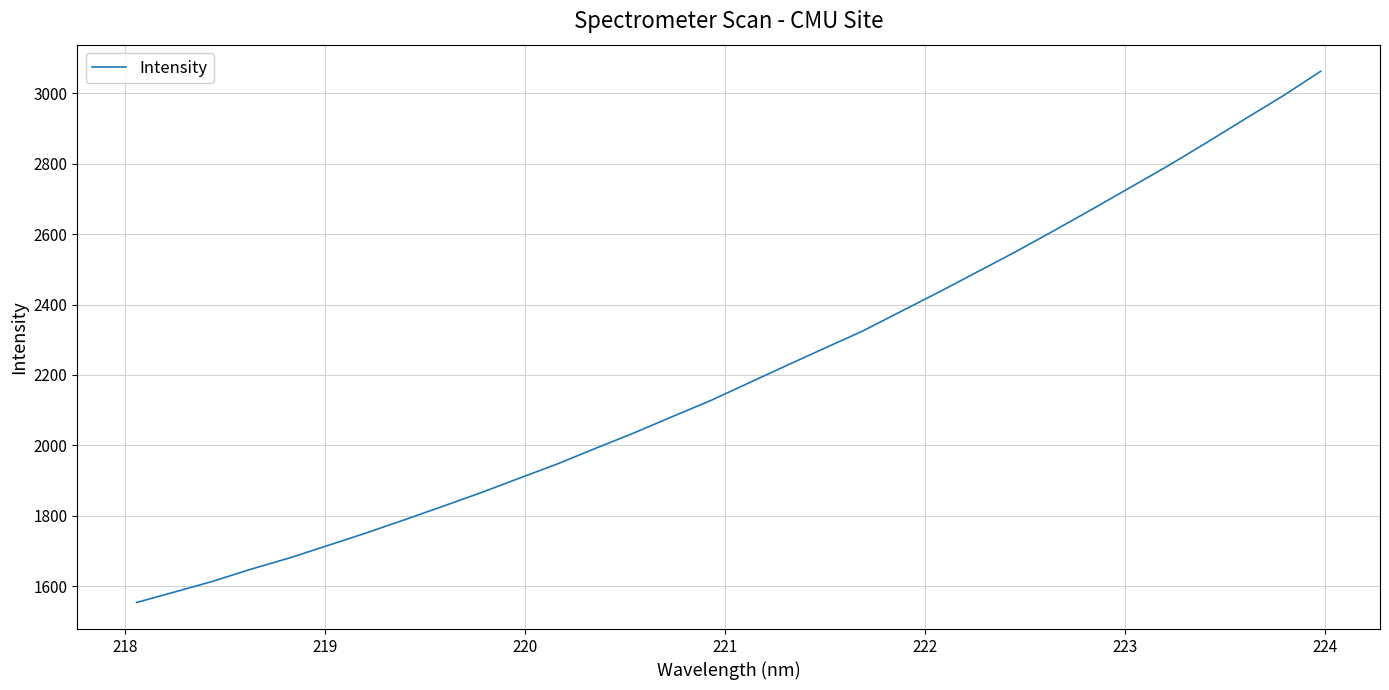

What is the maximum value shown in the chart?

3062.7